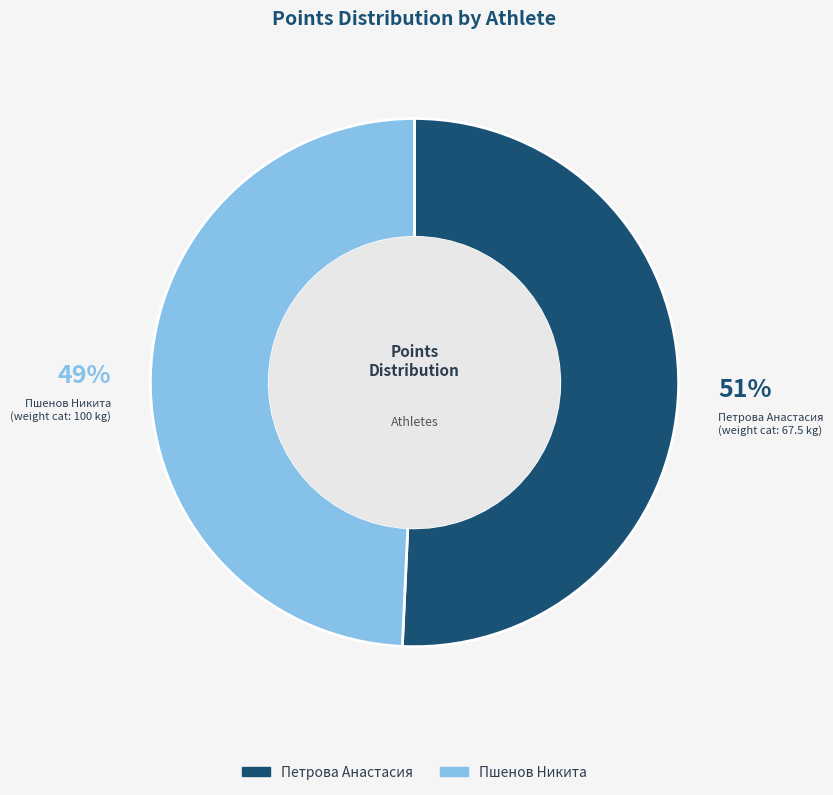

Approximately how many times larger is the value at Пшенов Никита compared to Петрова Анастасия?

1.0